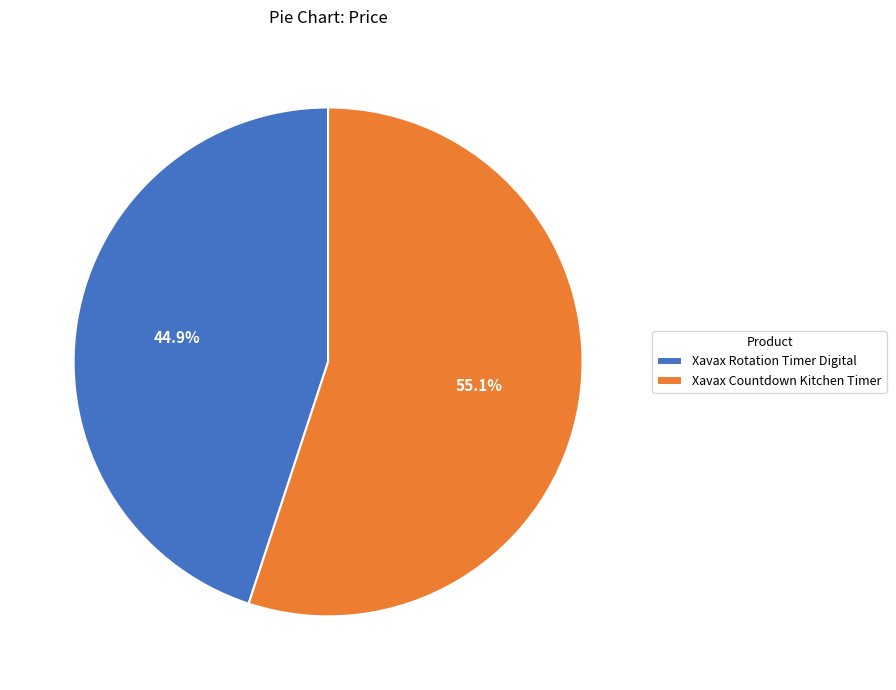

Which has a higher value, Xavax Countdown Kitchen Timer or Xavax Rotation Timer Digital?

Xavax Countdown Kitchen Timer